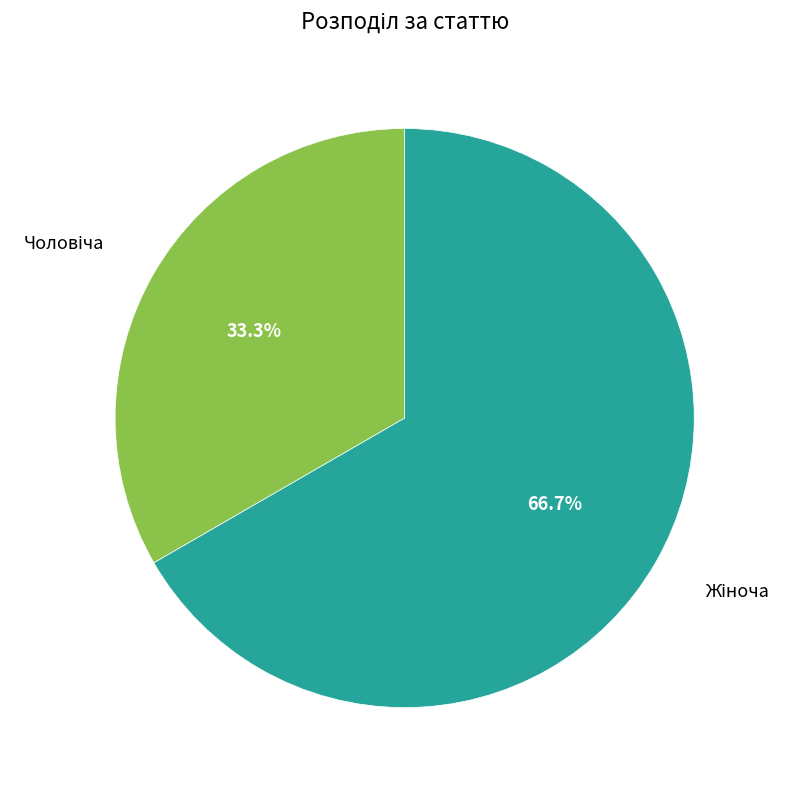

Does any single category account for the majority?

Yes